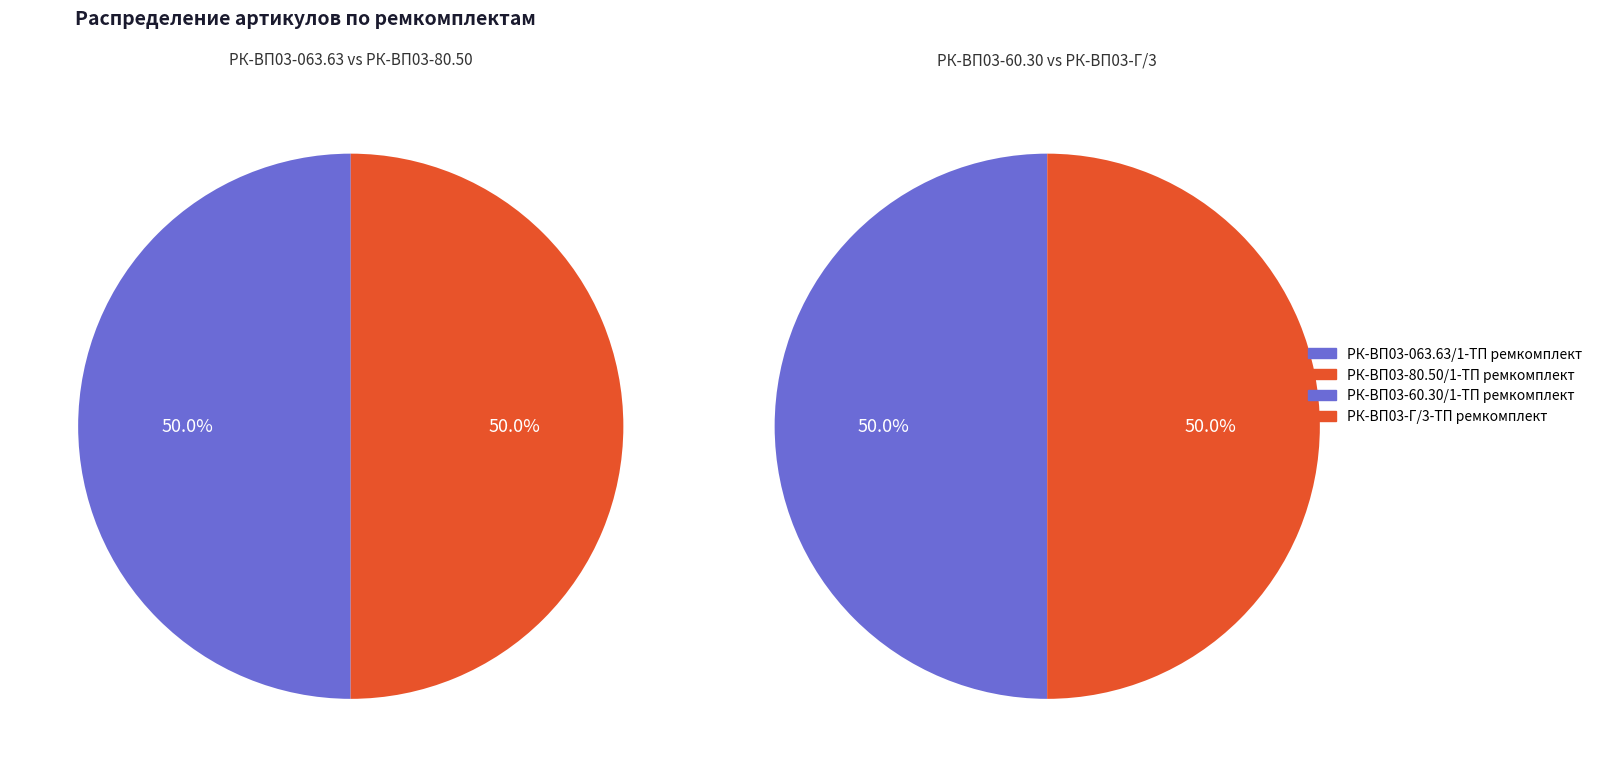

Rank the categories by value from highest to lowest.

РК-ВП03-Г/3-ТП ремкомплект, РК-ВП03-60.30/1-ТП ремкомплект, РК-ВП03-80.50/1-ТП ремкомплект, РК-ВП03-063.63/1-ТП ремкомплект